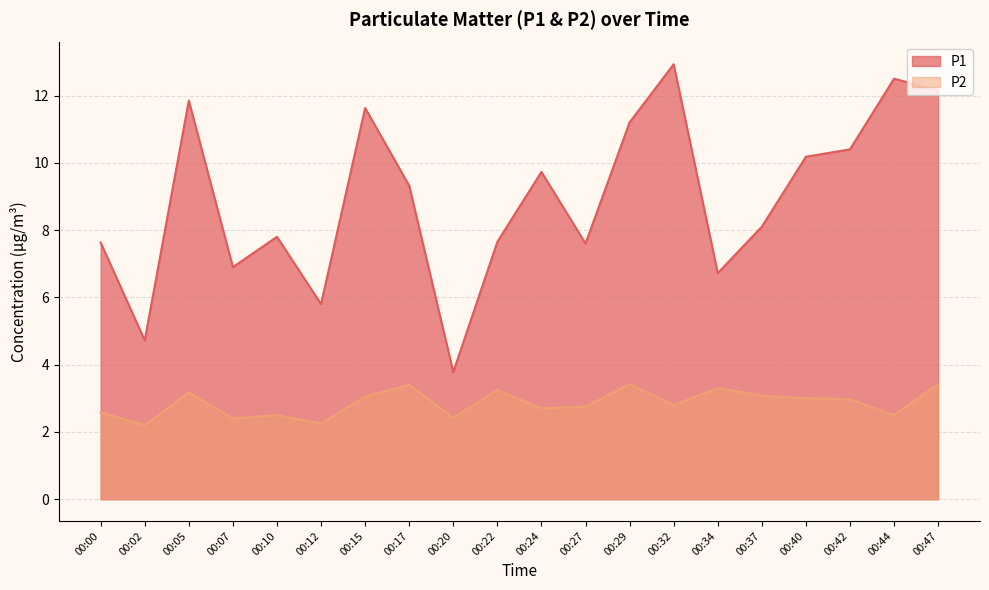

Rank the series by their maximum value, from highest to lowest.

P1, P2